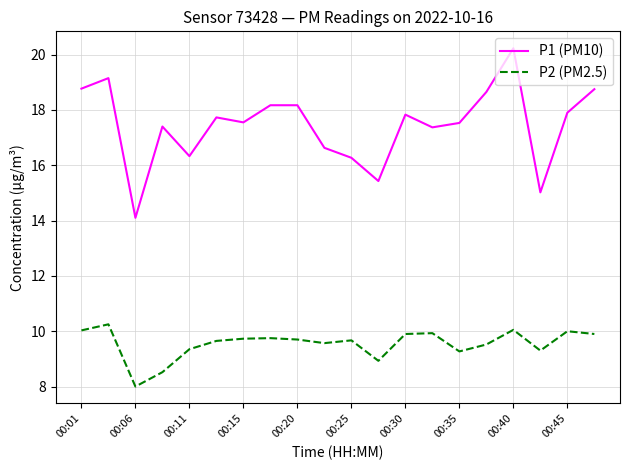

Which series has the widest spread of values?

P1 (PM10)